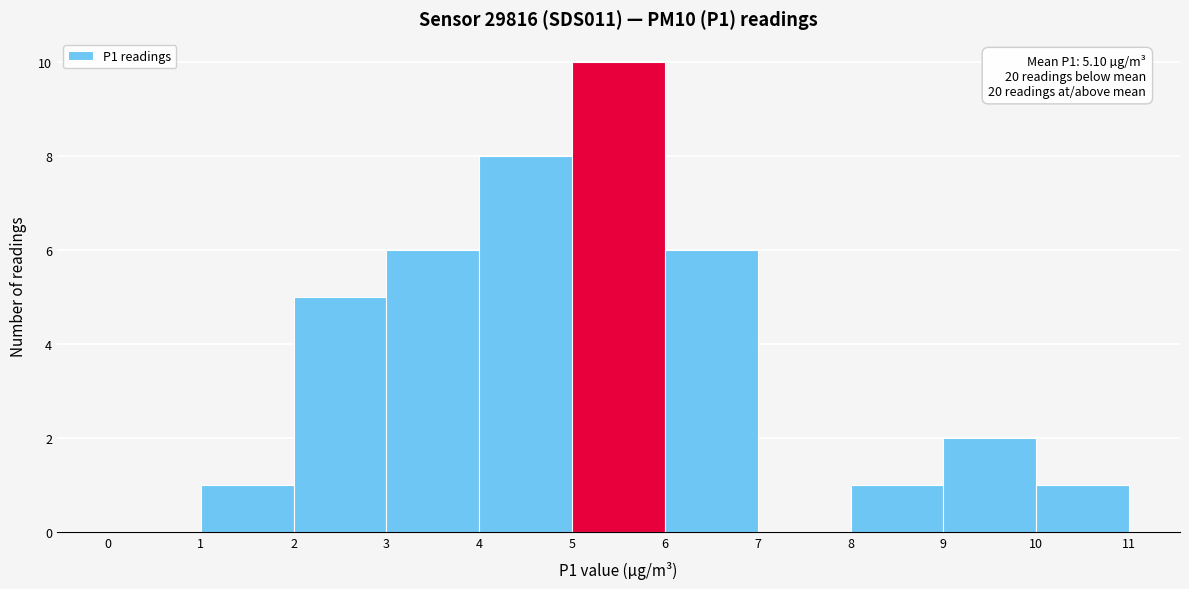

Over which range of the x-axis is the bar tallest?

5 to 6